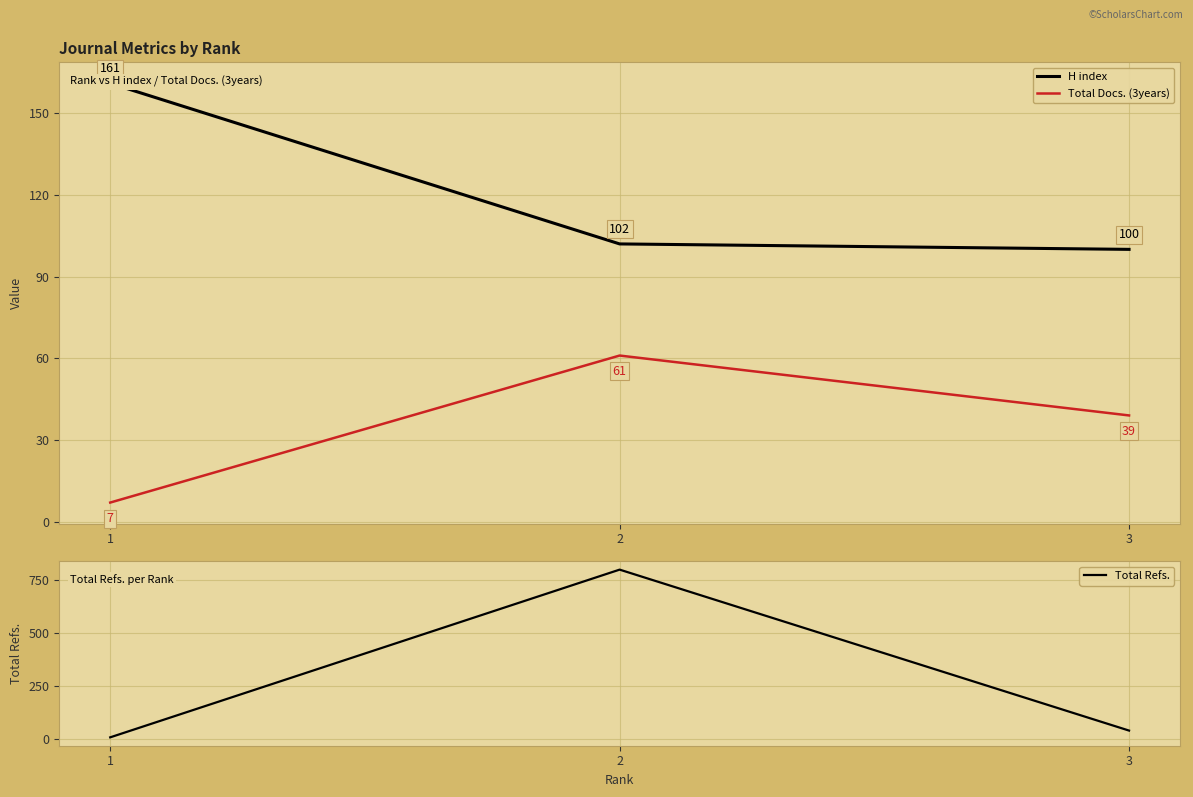

Which category has the highest value in the Total Docs. (3years) series?

2